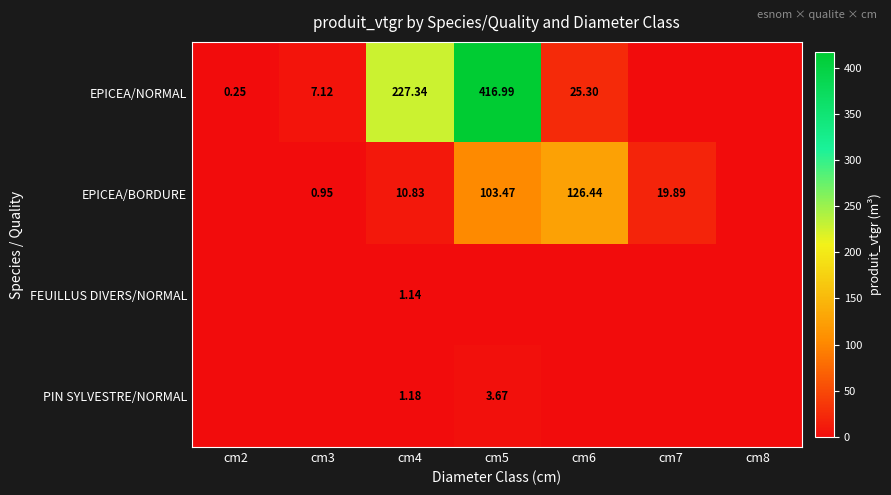

At which label does EPICEA/BORDURE reach its peak?

cm6